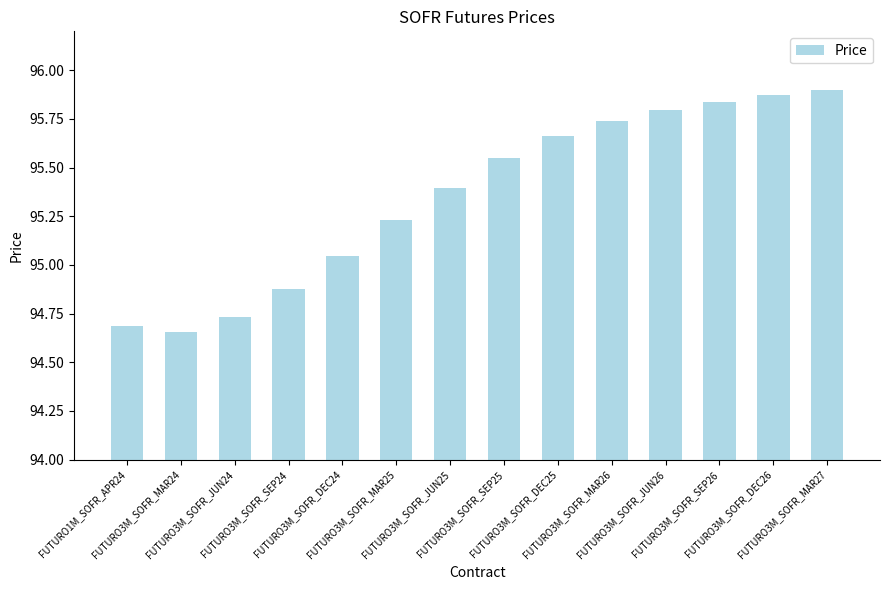

Rank the categories by value from lowest to highest.

FUTURO3M_SOFR_MAR24, FUTURO1M_SOFR_APR24, FUTURO3M_SOFR_JUN24, FUTURO3M_SOFR_SEP24, FUTURO3M_SOFR_DEC24, FUTURO3M_SOFR_MAR25, FUTURO3M_SOFR_JUN25, FUTURO3M_SOFR_SEP25, FUTURO3M_SOFR_DEC25, FUTURO3M_SOFR_MAR26, FUTURO3M_SOFR_JUN26, FUTURO3M_SOFR_SEP26, FUTURO3M_SOFR_DEC26, FUTURO3M_SOFR_MAR27